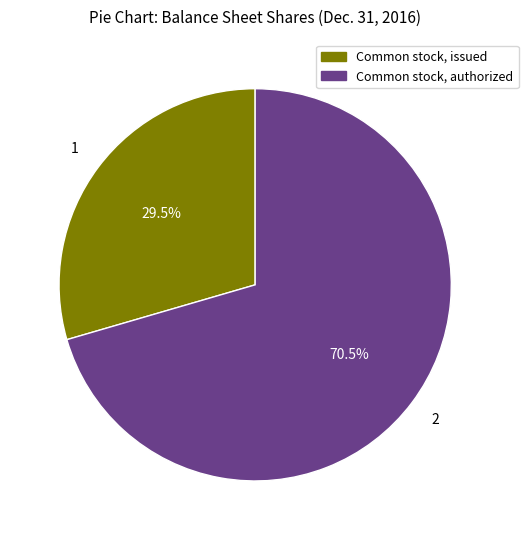

Is there any slice that represents more than half of the pie?

Yes